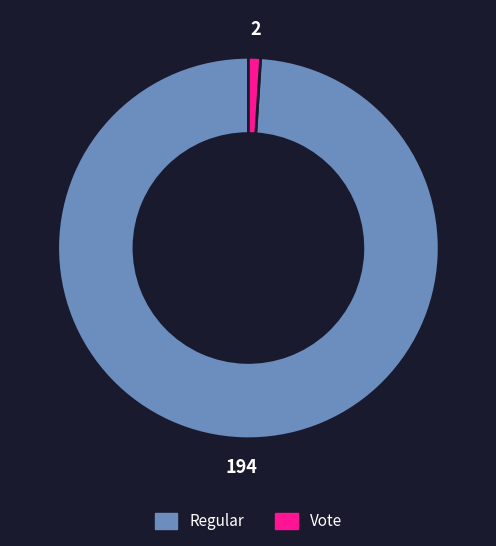

Is the sum of Regular and Vote greater than half?

Yes